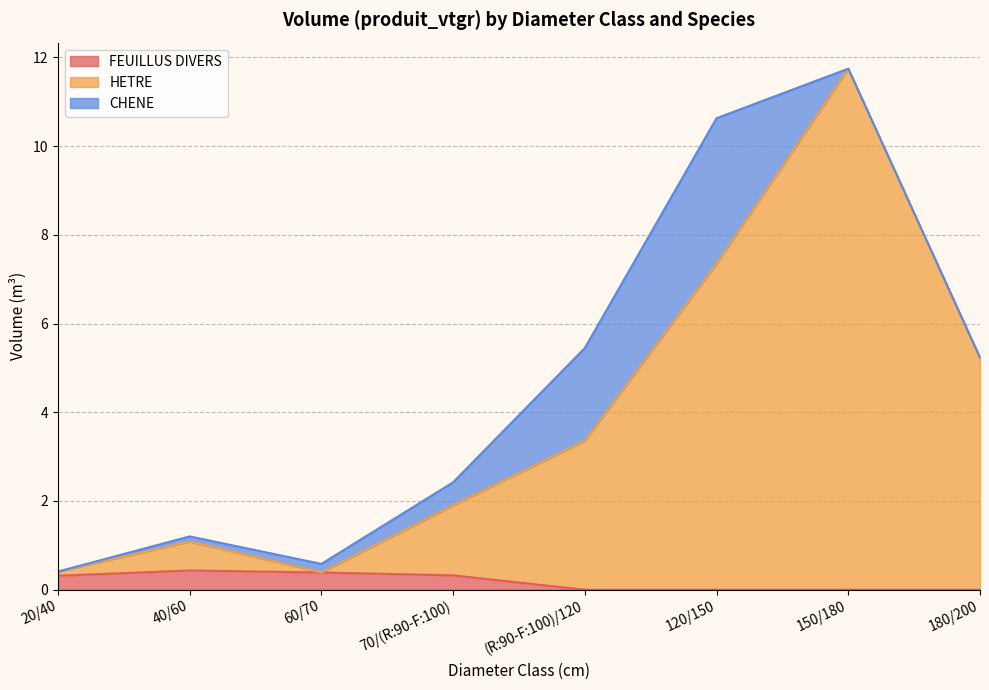

Which category has the lowest value across all series?

20/40